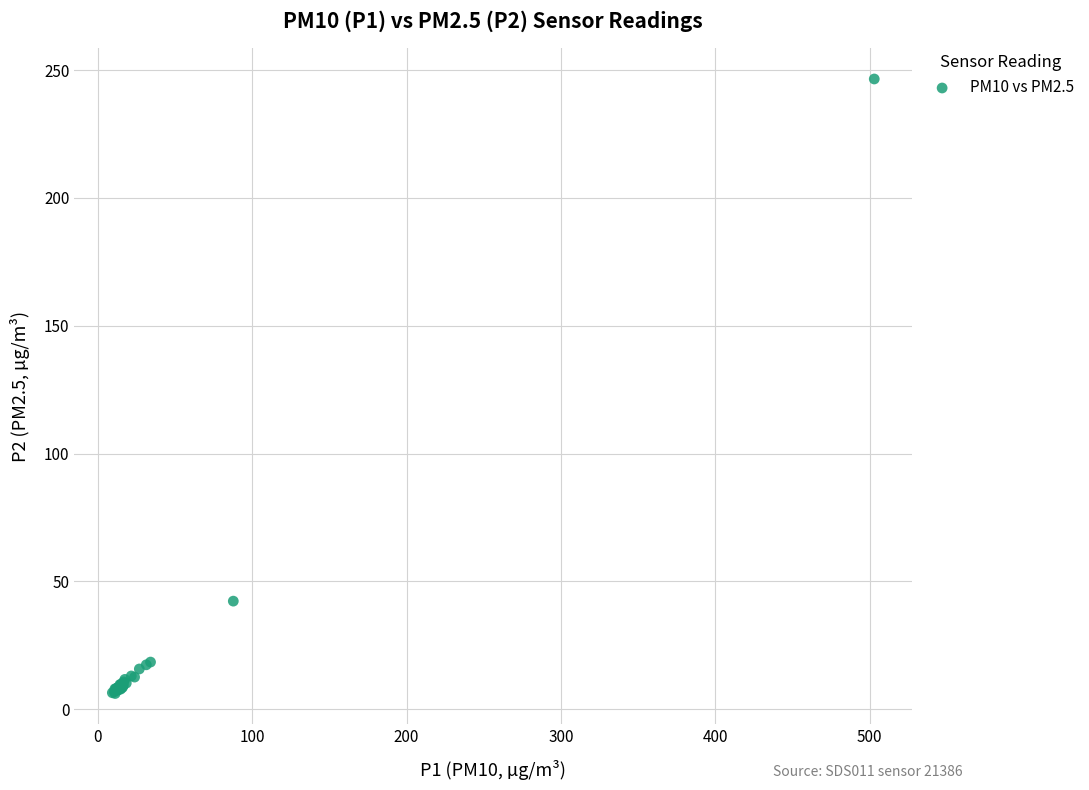

What Y value in the scatter plot is closest to 126?

42.3